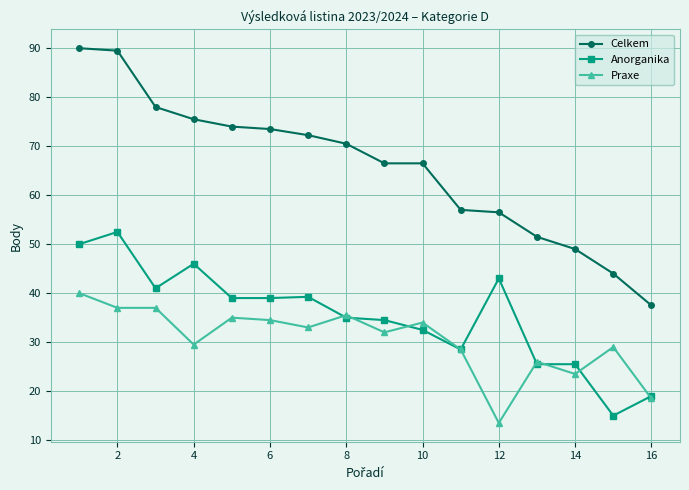

What is the highest value of the Praxe series?

40.0